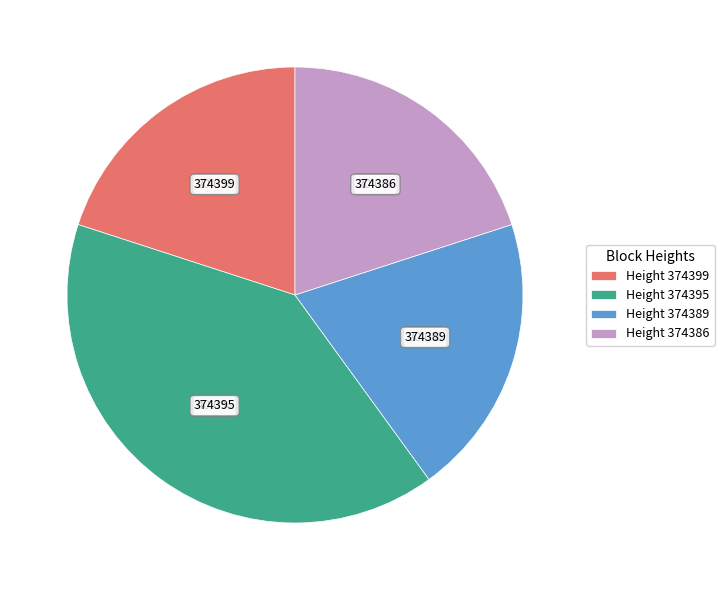

Which slice is the largest?

Height 374395